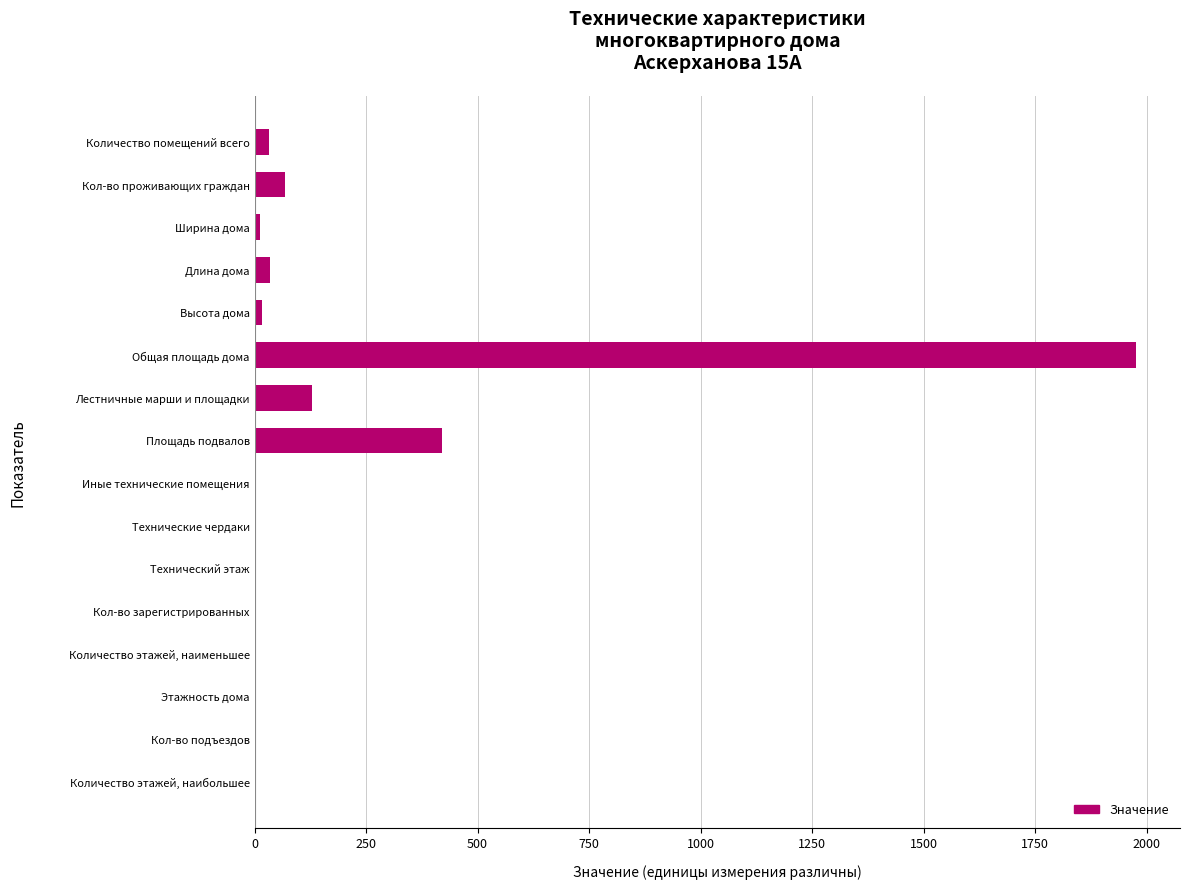

What is the change in value from Иные технические помещения to Лестничные марши и площадки?

+128.0